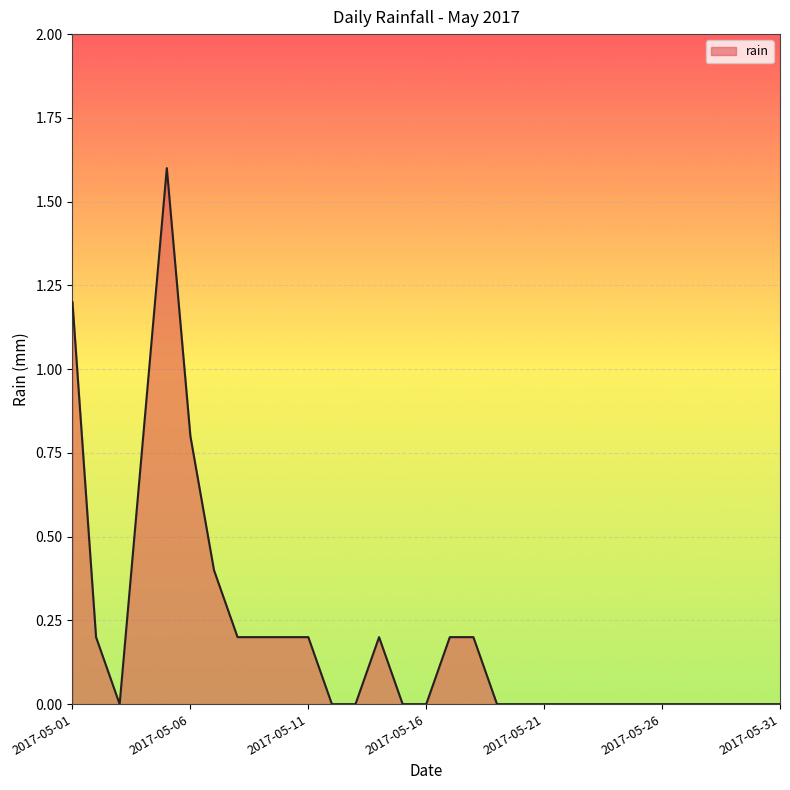

What is the sum of all values?

6.4